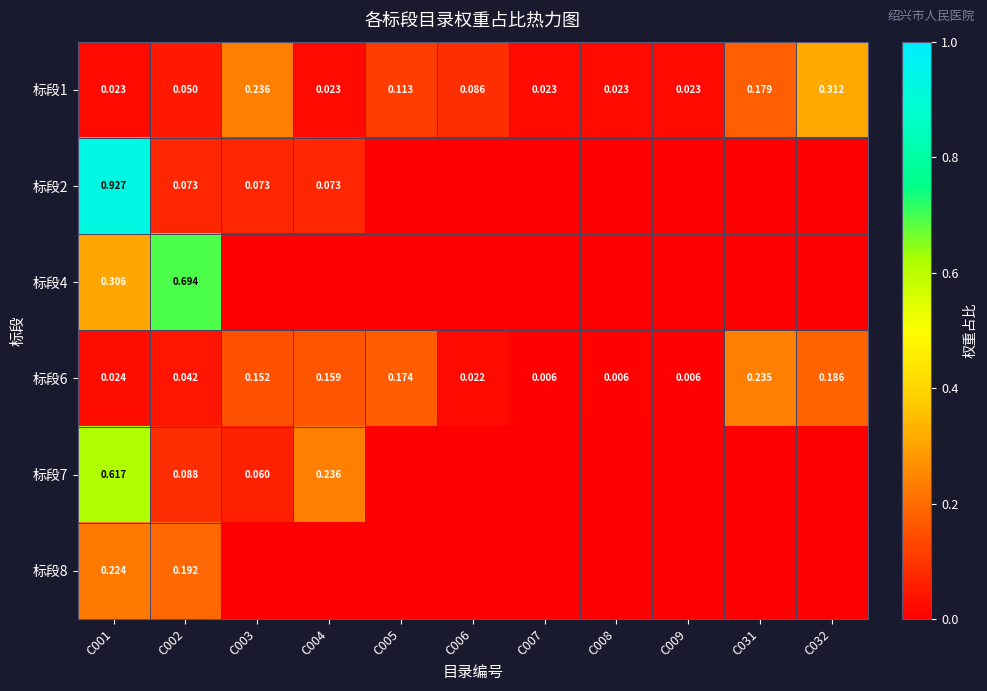

Which series changed the most between C006 and C031?

标段6